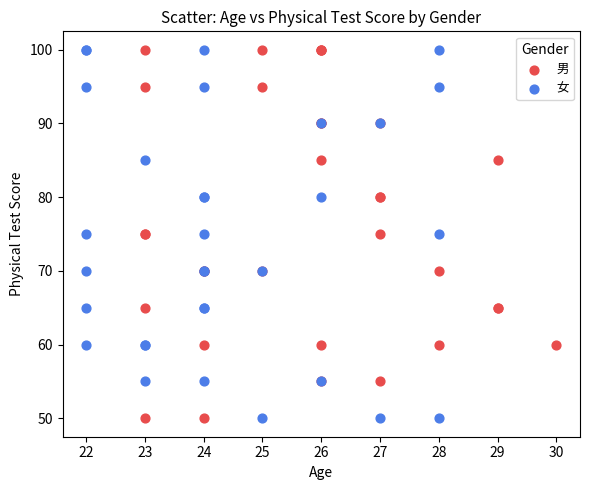

What are all the series names shown in the legend?

男, 女